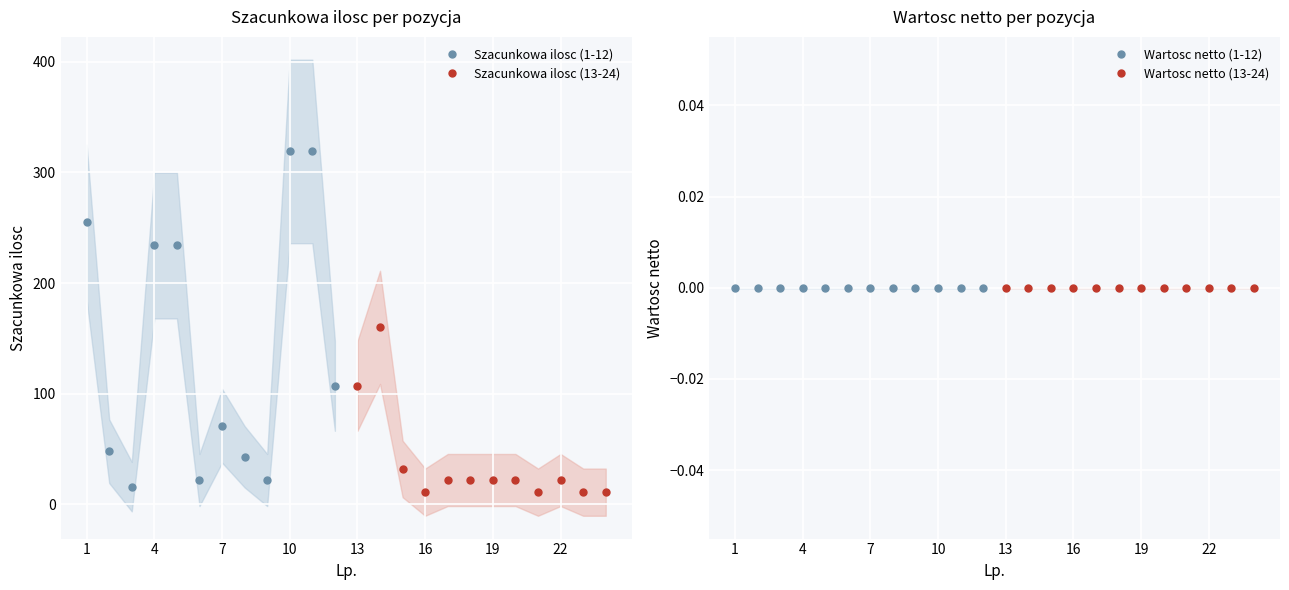

What is the minimum value for Szacunkowa ilosc (1-12)?

16